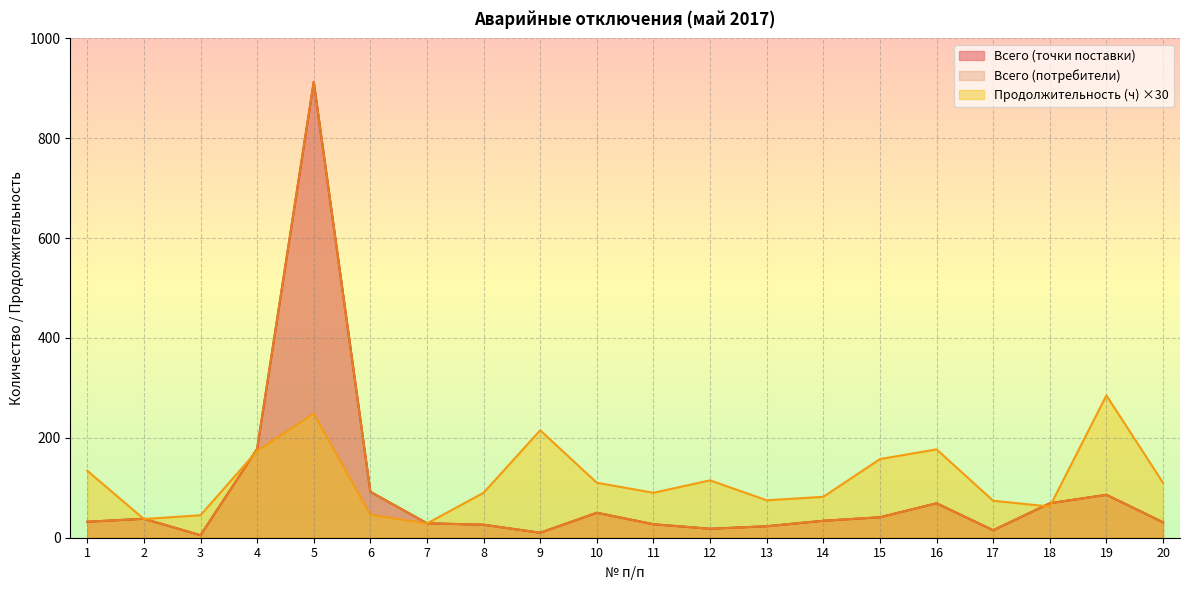

Rank the categories by Всего (потребители) value from highest to lowest.

5, 4, 6, 19, 16, 18, 10, 15, 2, 14, 1, 20, 7, 11, 8, 13, 12, 17, 9, 3